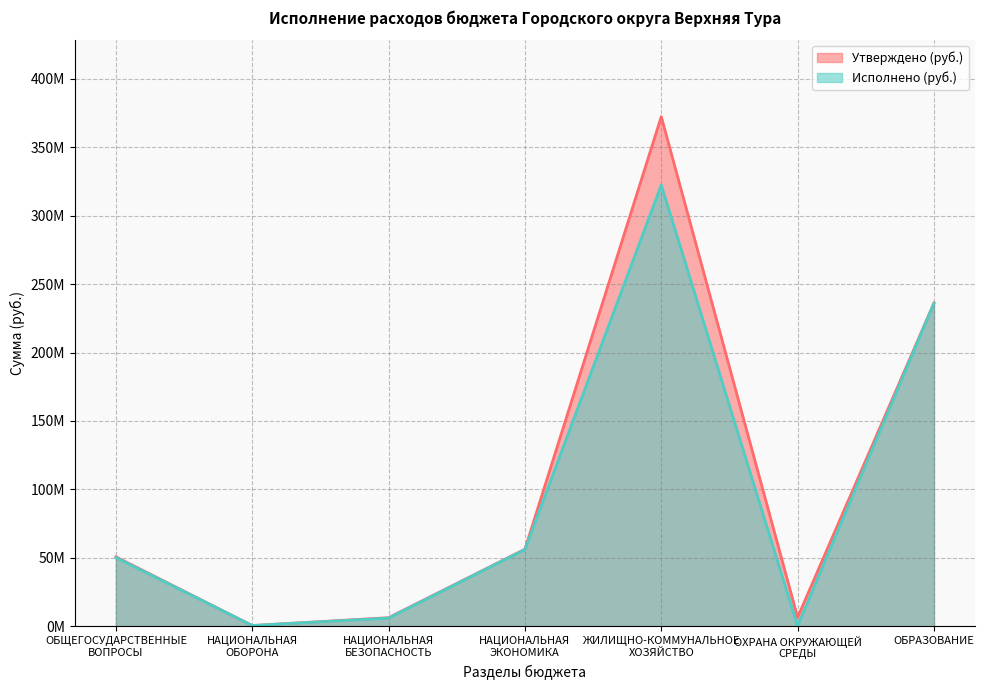

True or false: Исполнено (руб.) and Утверждено (руб.) intersect in this chart.

False